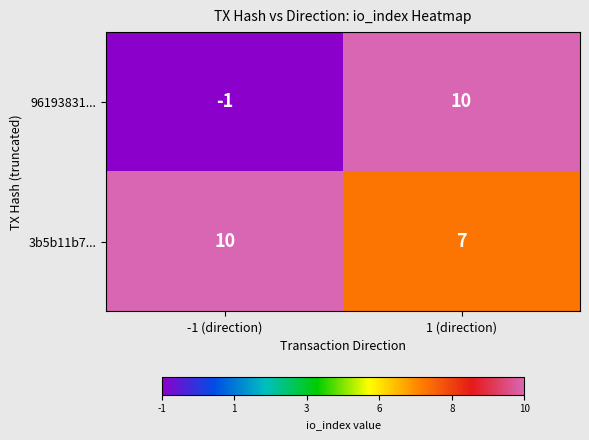

Where is 3b5b11b7... nearest to the value 8?

1 (direction)